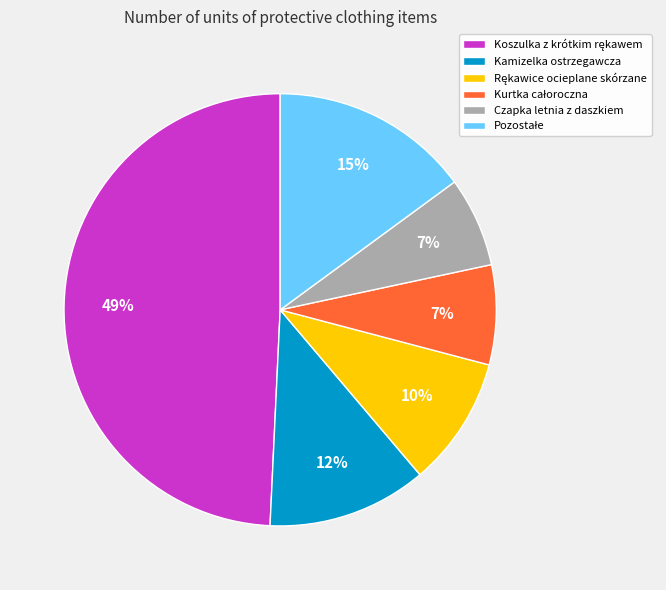

The Kamizelka ostrzegawcza slice represents 12% of the pie. True or false?

True